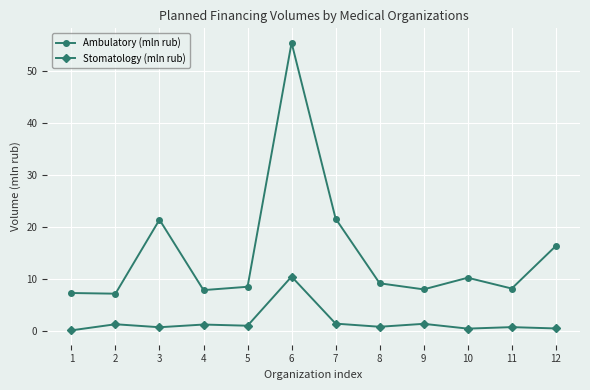

At which category does Stomatology (mln rub) reach its first local peak?

2